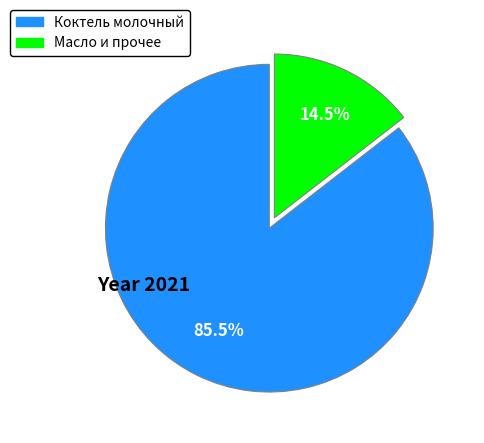

Does any single category account for the majority?

Yes